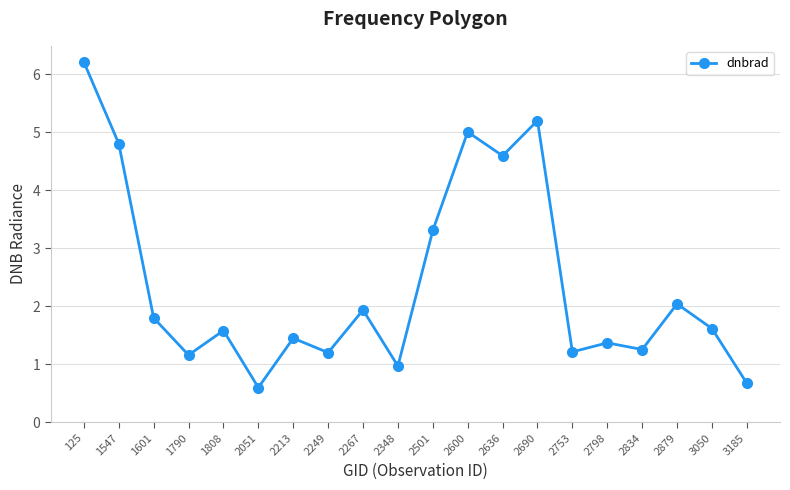

Read the value at 2348.

1.0